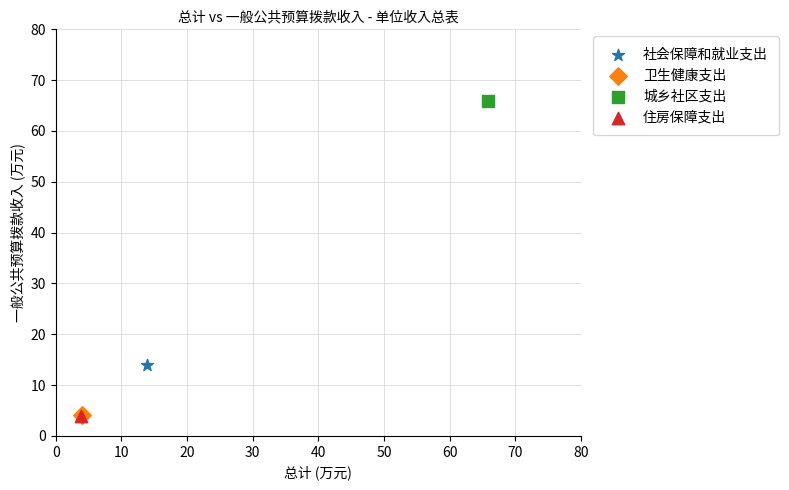

What are all the series names shown in the legend?

社会保障和就业支出, 卫生健康支出, 城乡社区支出, 住房保障支出